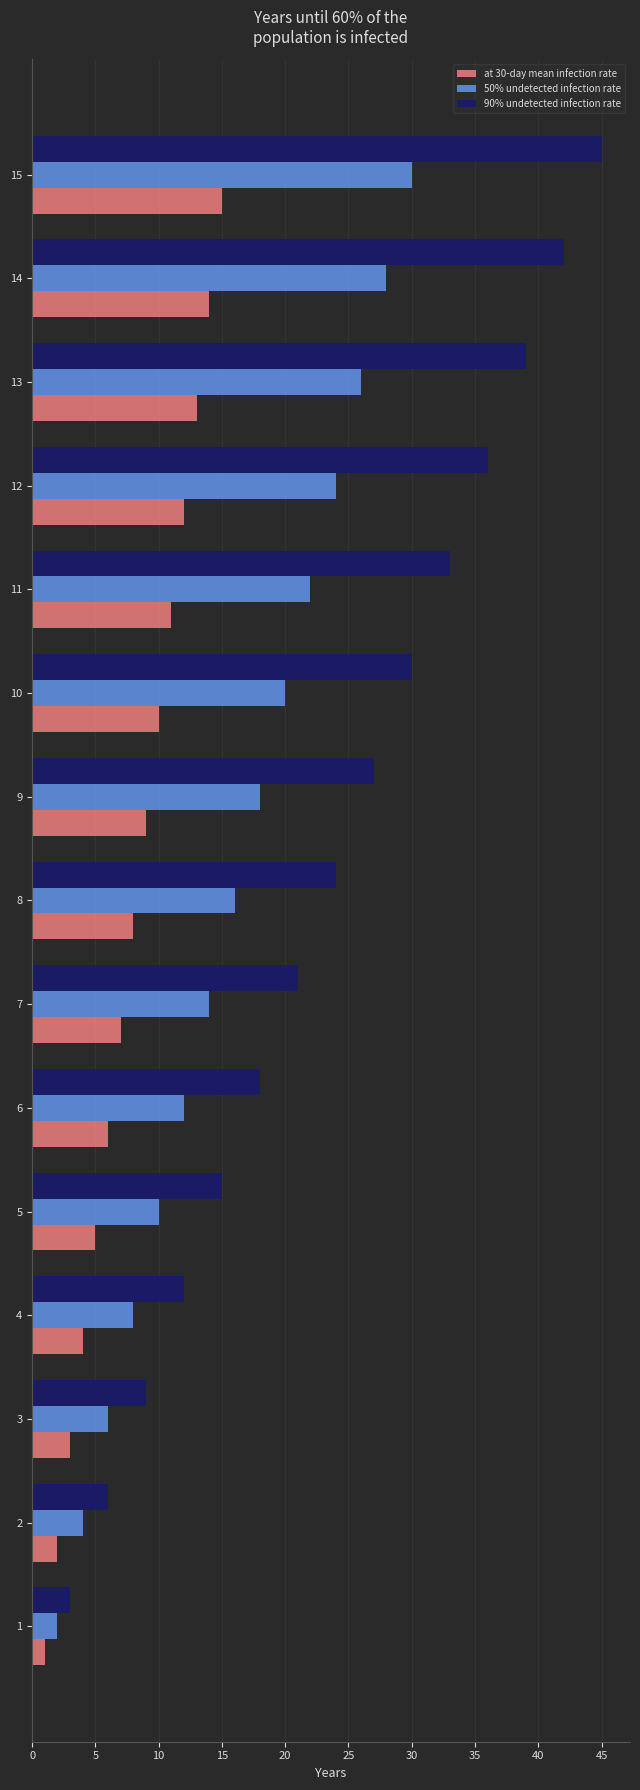

What is the difference between the maximum and minimum values in the 90% undetected infection rate series?

42